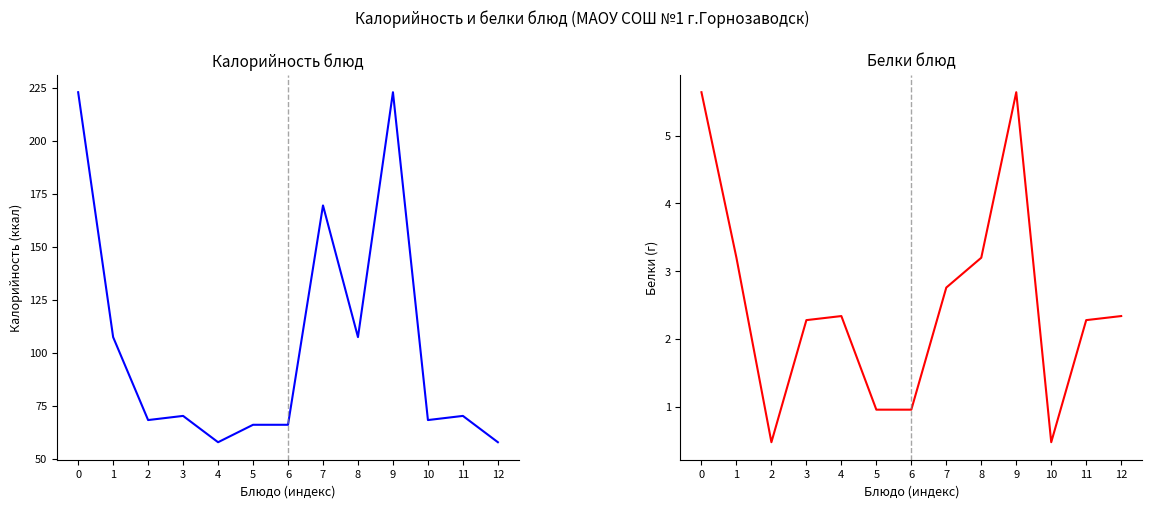

What is the value of the Белки point at the 7th from the left?

1.0